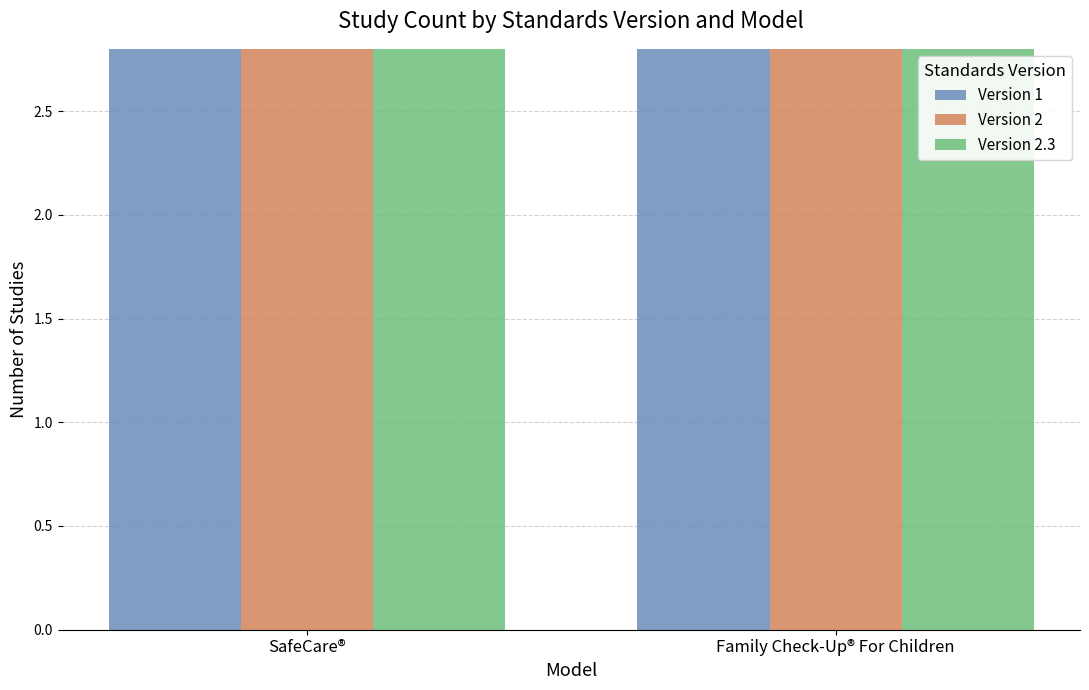

Which series has the largest total across all categories?

Version 1